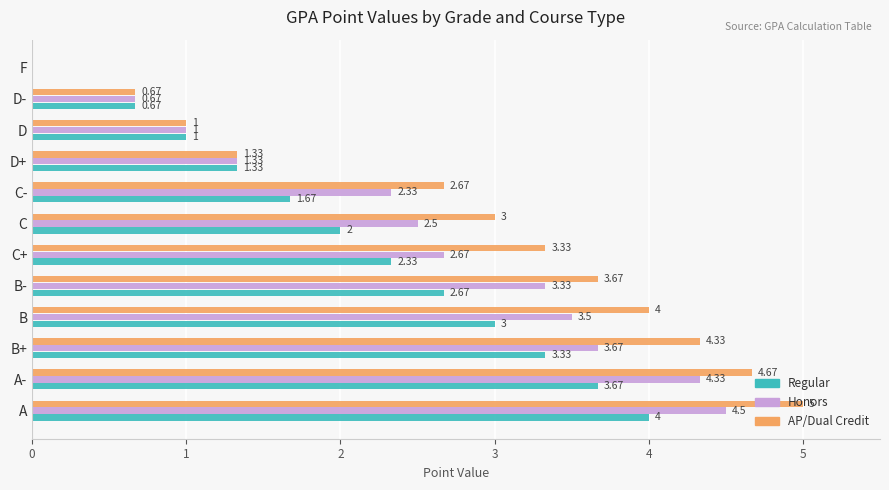

What is the sum of the Honors values at D- and D+?

2.0